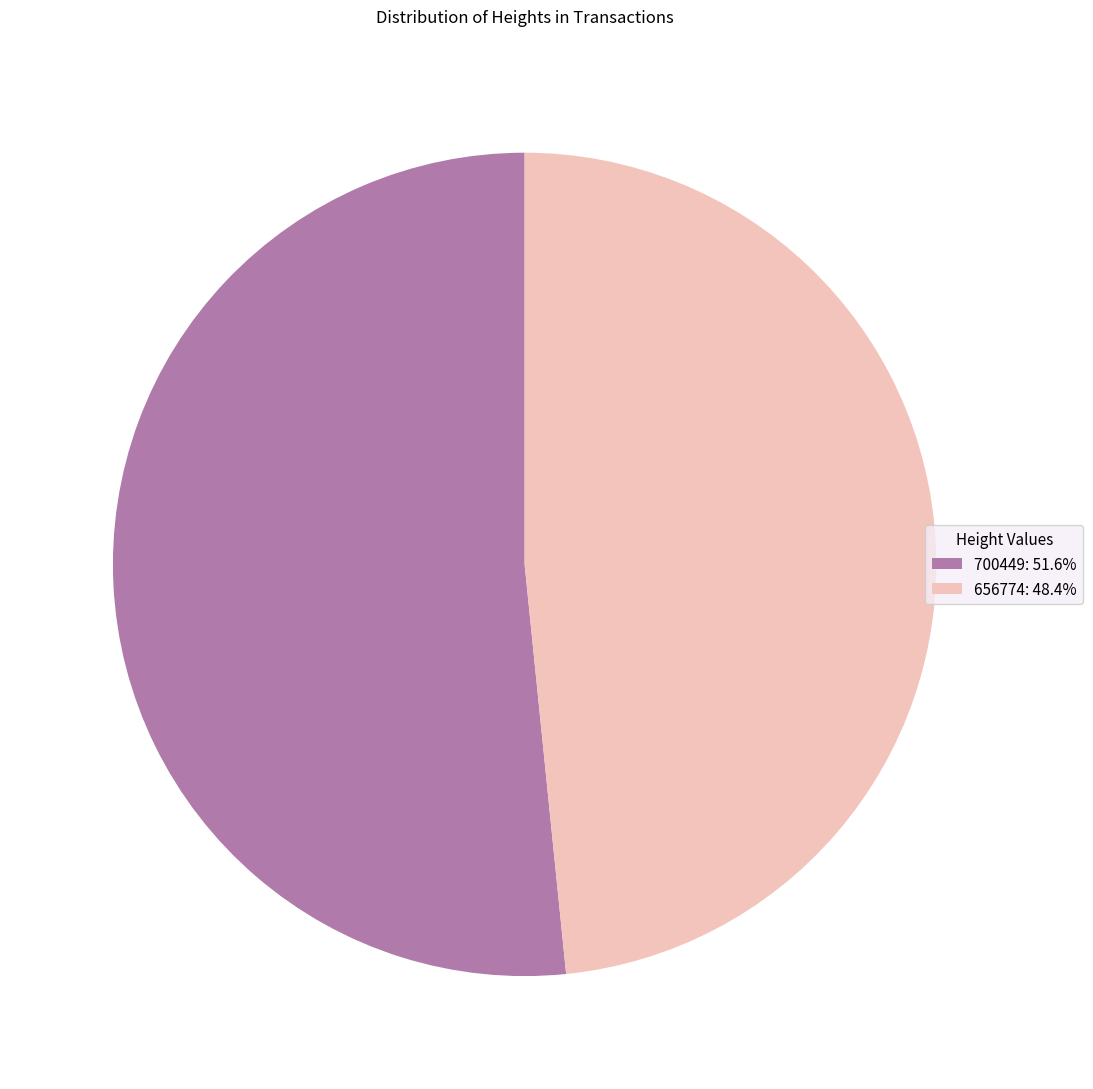

Which has a higher value, 656774 or 700449?

700449